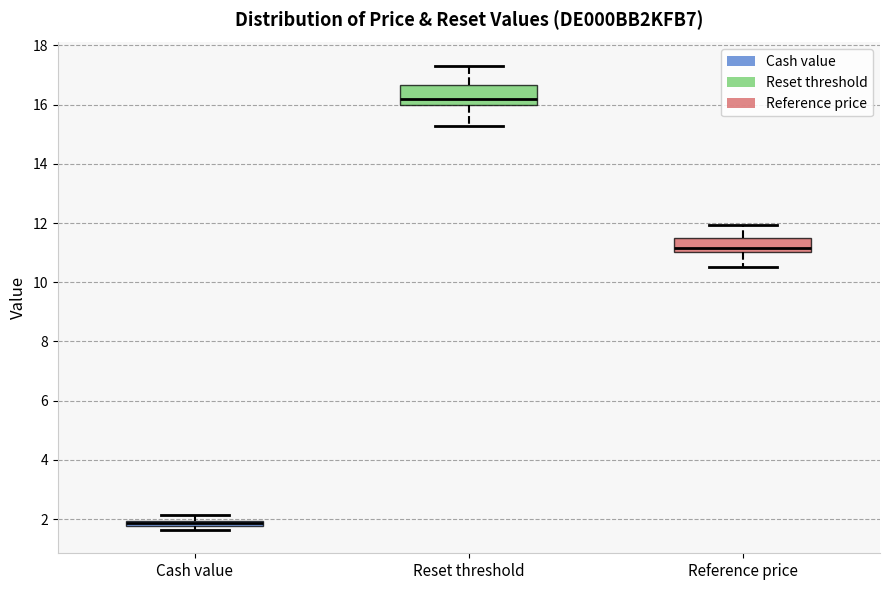

Where is the upper edge of the box for Reference price on the y-axis? The values are not printed on the chart, so give them approximately, as read against the axis.

11.4